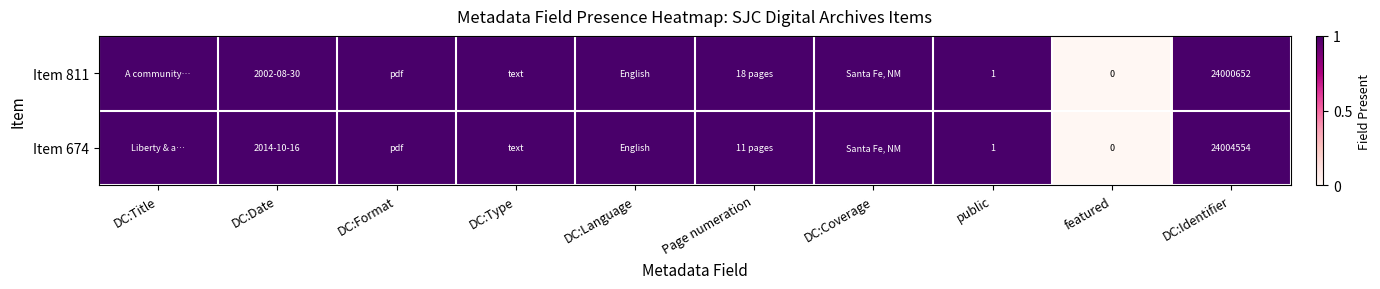

Between DC:Identifier and DC:Coverage, which is larger?

DC:Identifier